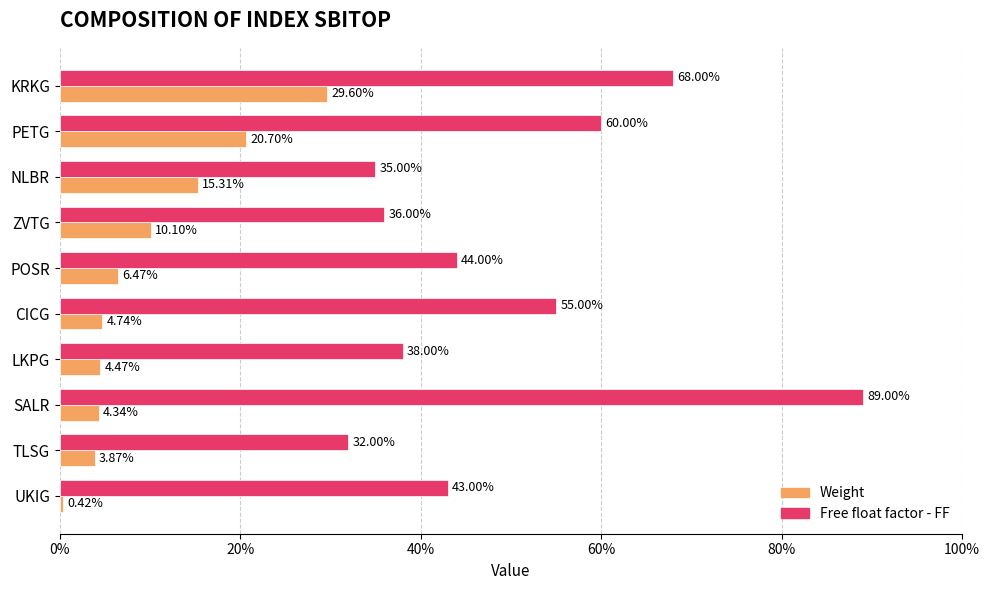

Are the bars grouped side by side (vs. stacked)?

Yes